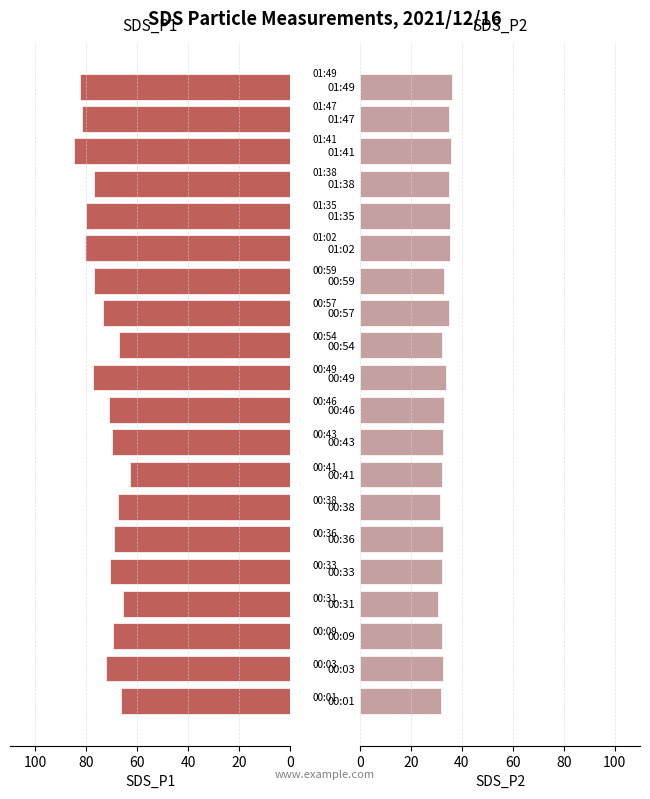

What are all the series names shown in the legend?

SDS_P1, SDS_P2